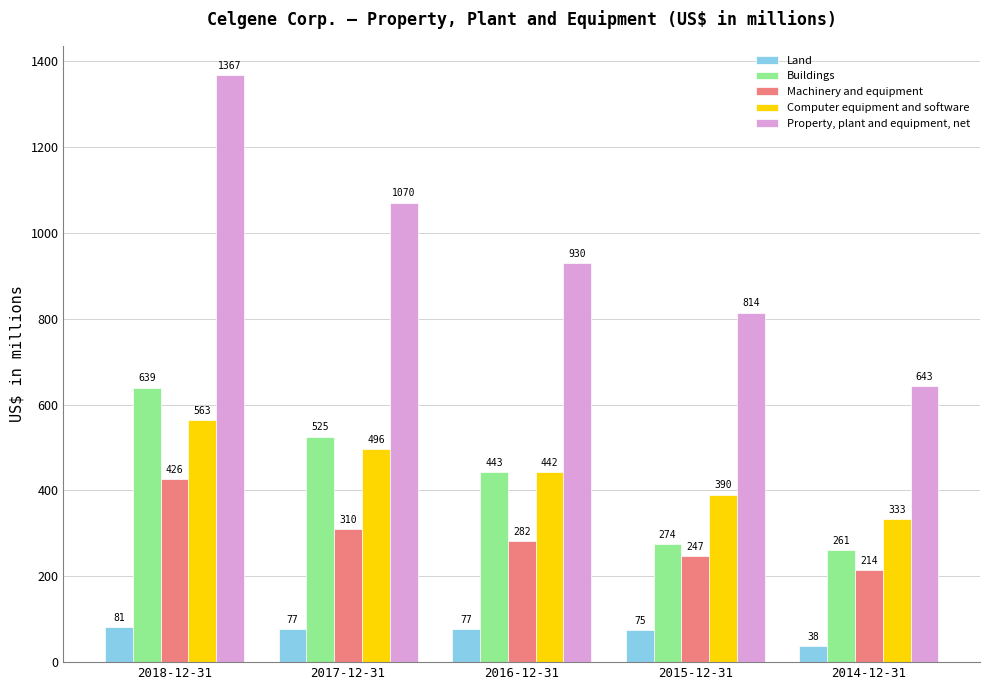

Rank the series at 2015-12-31 from lowest to highest value.

Land, Machinery and equipment, Buildings, Computer equipment and software, Property, plant and equipment, net